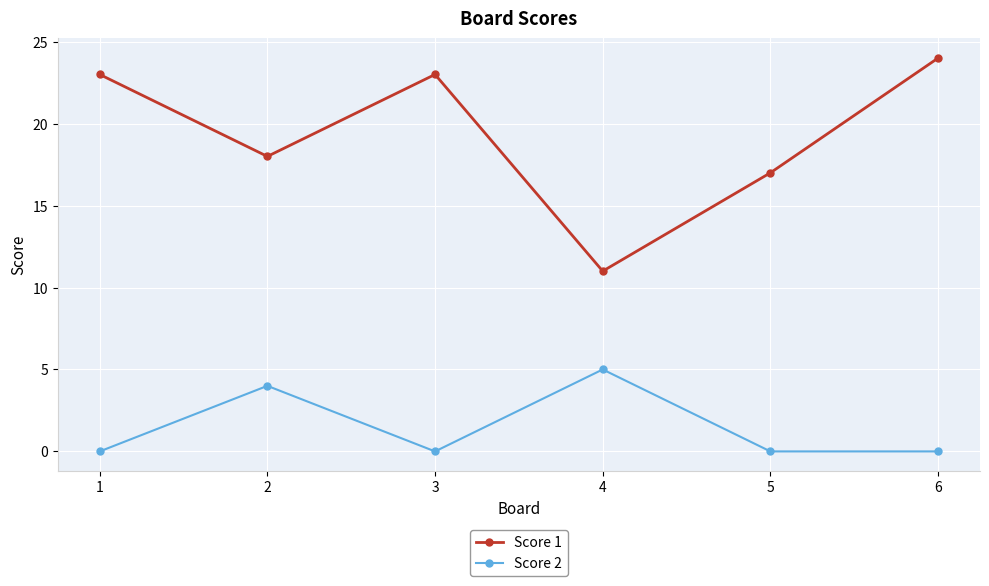

Reading left to right, list all the values displayed in this chart.

Score 1: 1=23	2=18	3=23	4=11	5=17	6=24
Score 2: 1=0	2=4	3=0	4=5	5=0	6=0